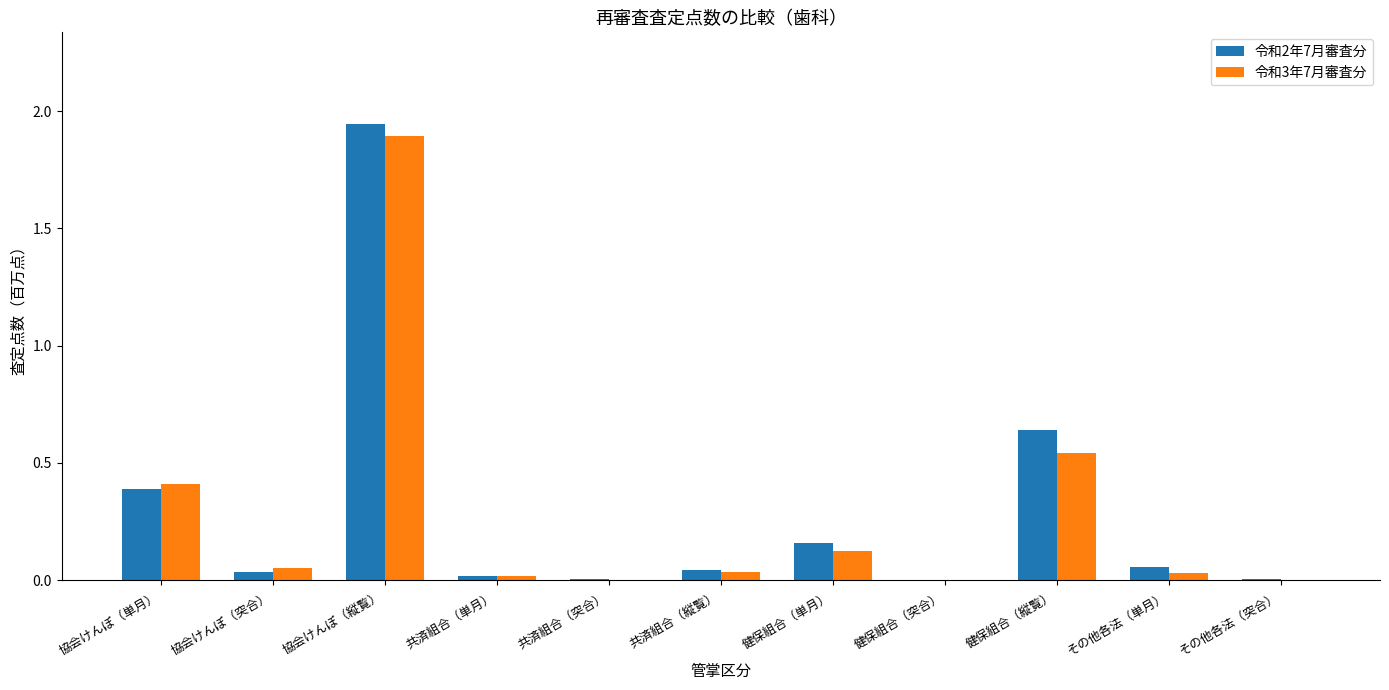

Which series has the widest spread of values?

令和2年7月審査分